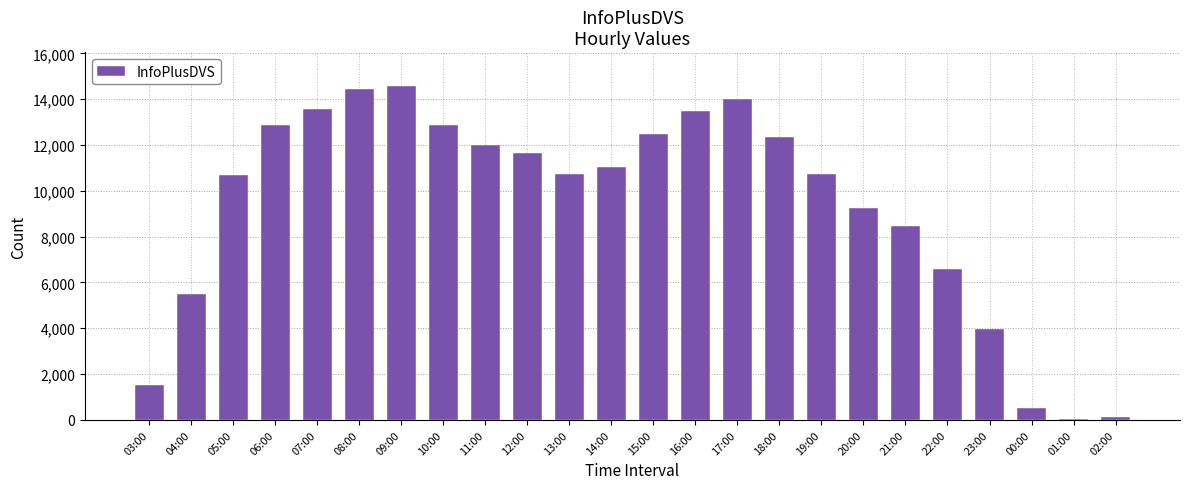

What is the sum of the values at 23:00 and 16:00?

17462